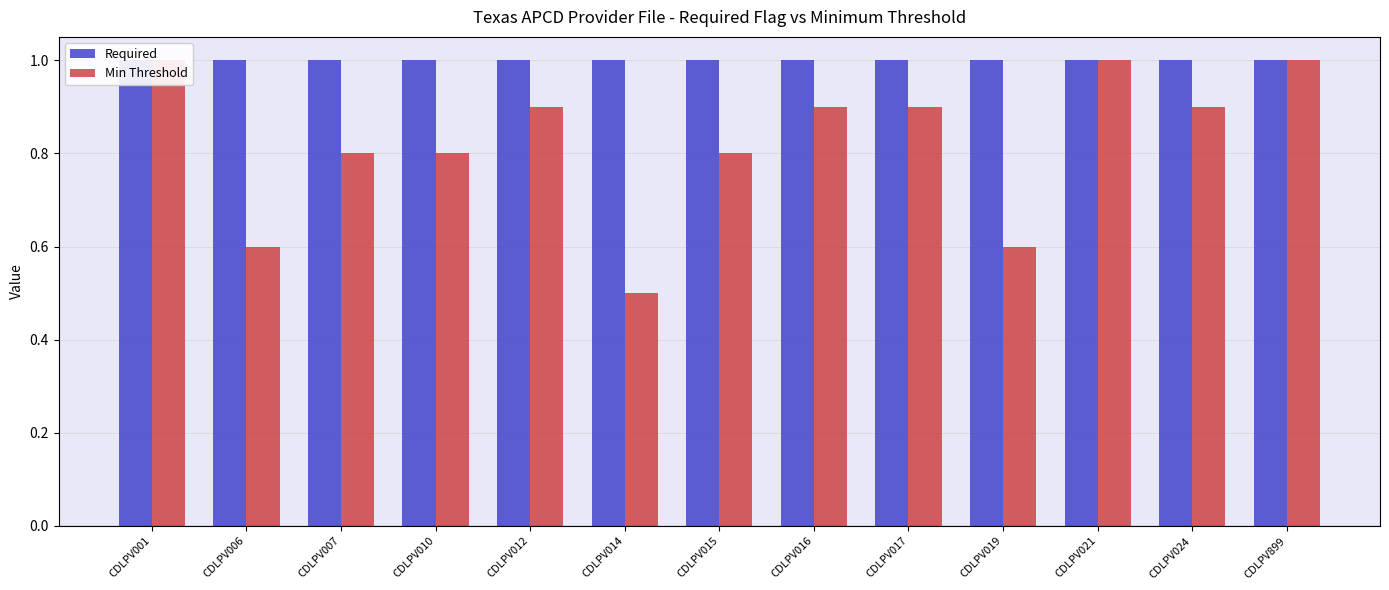

The value of Min Threshold at CDLPV024 is 0.9. True or false?

True